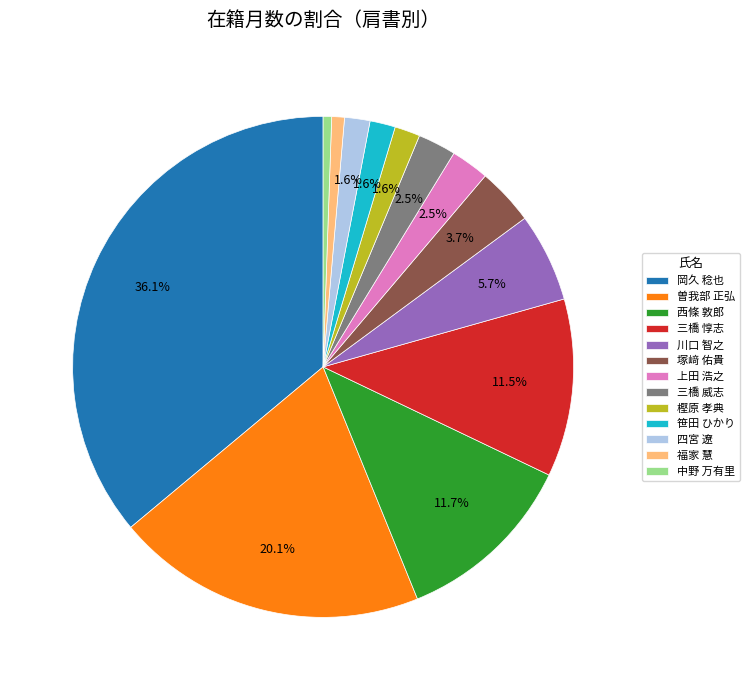

Is it true that 西條 敦郎 is 12% of the pie?

True